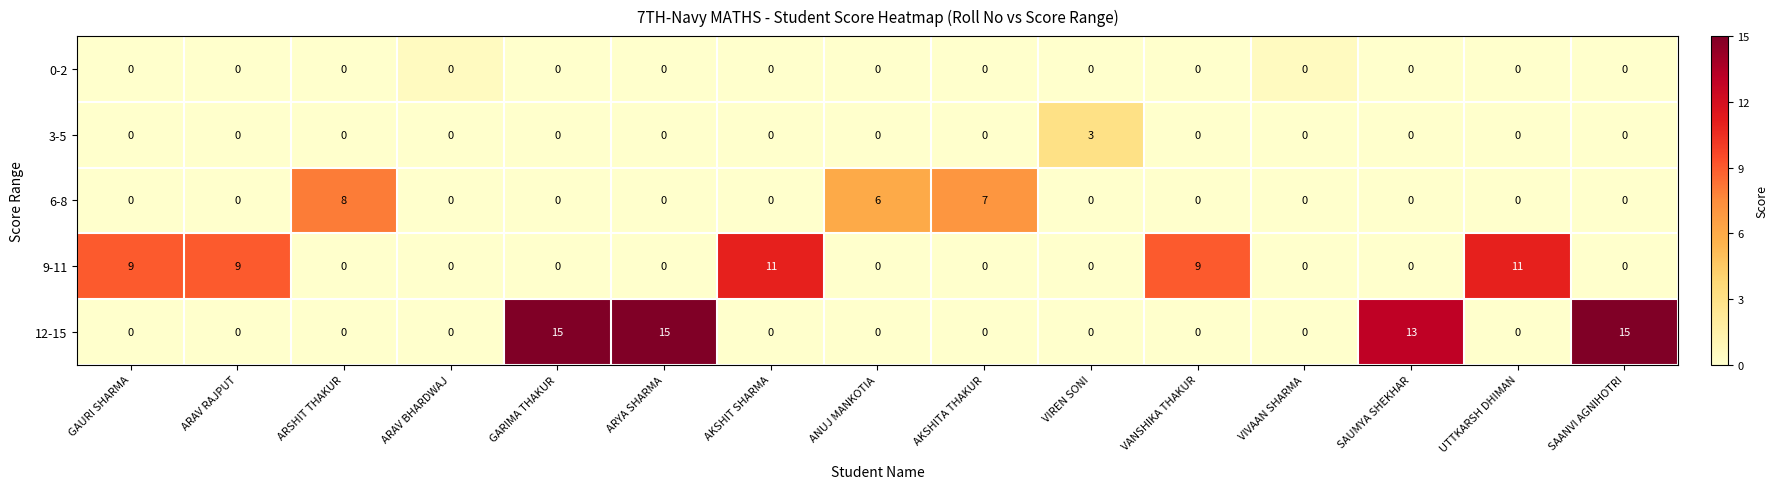

Which series has the largest total across all categories?

12-15